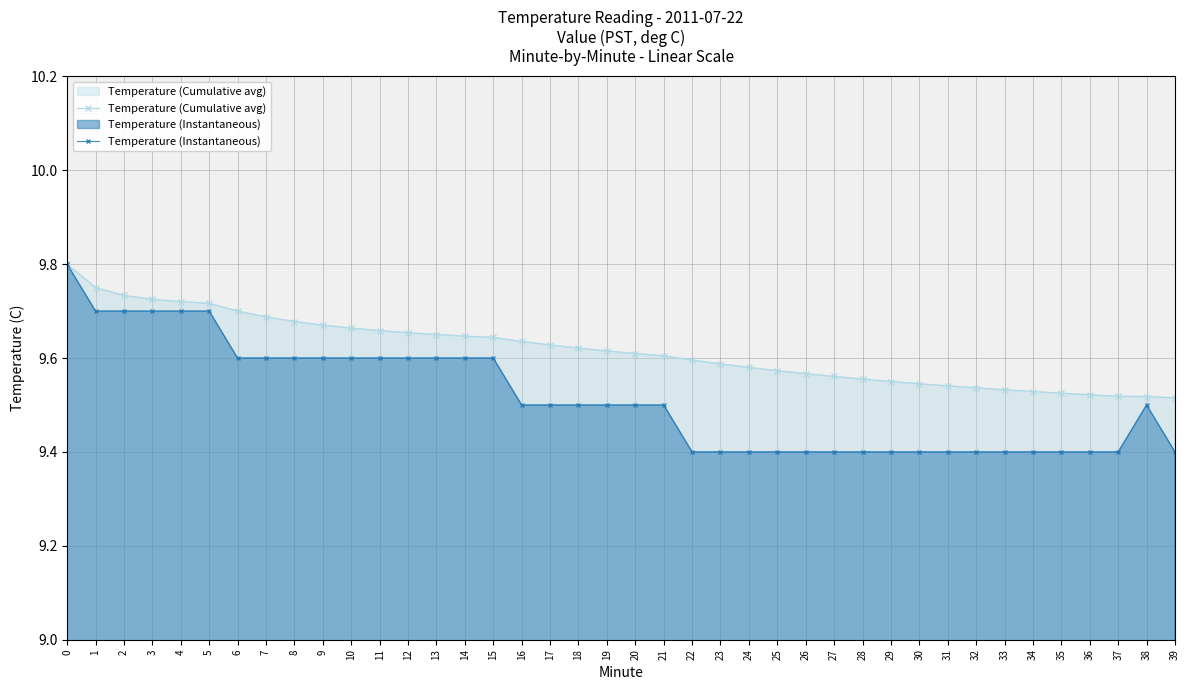

Which series changed the most between 3 and 28?

Temperature (Instantaneous)